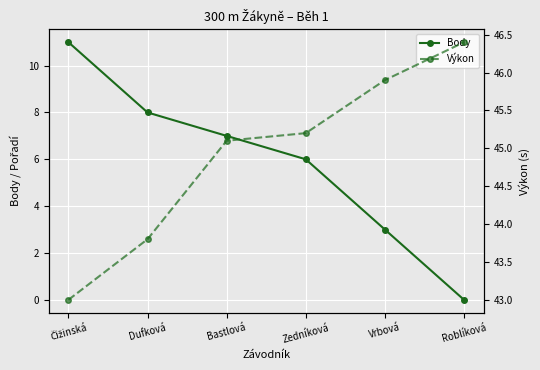

How many series are shown in this chart?

2